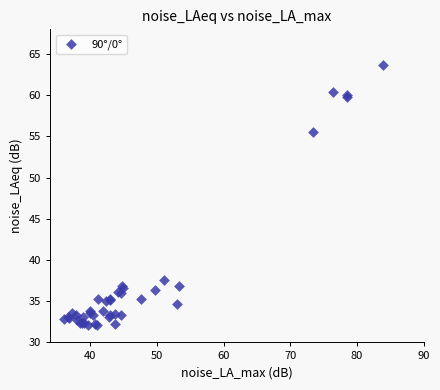

What Y value in the scatter plot is closest to 47?

55.5